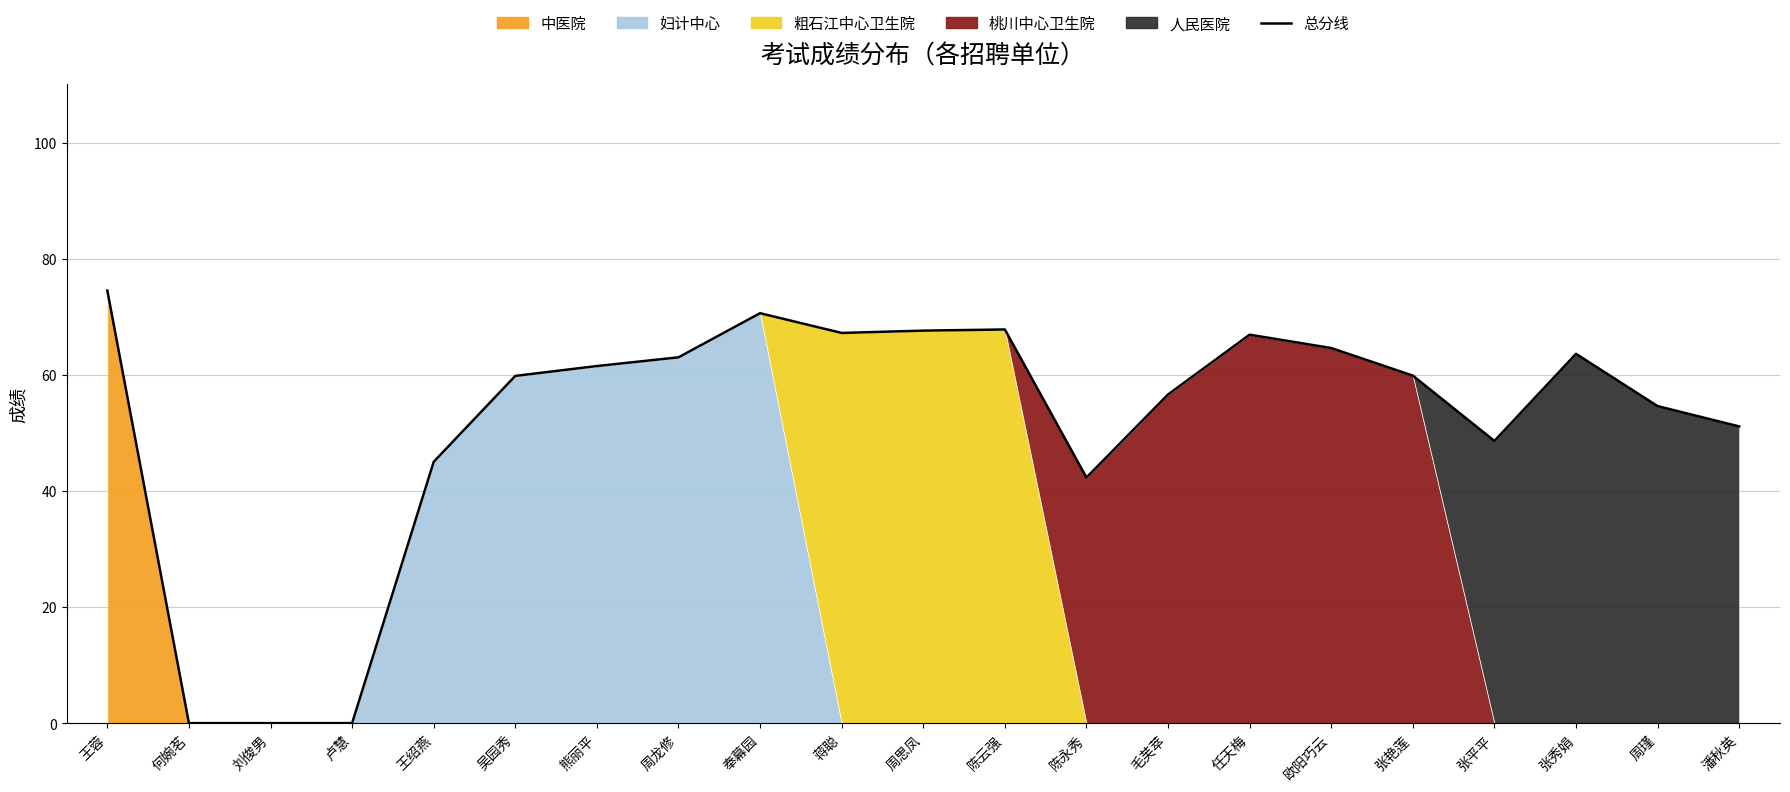

List the labels in order of value, largest first.

王蓉, 奉幕园, 陈云强, 周思凤, 蒋聪, 任天梅, 欧阳巧云, 张秀娟, 周龙修, 熊丽平, 张艳莲, 吴园秀, 毛芙萃, 周瑾, 潘秋英, 张平平, 王绍燕, 陈永秀, 何婉茗, 刘俊男, 卢慧